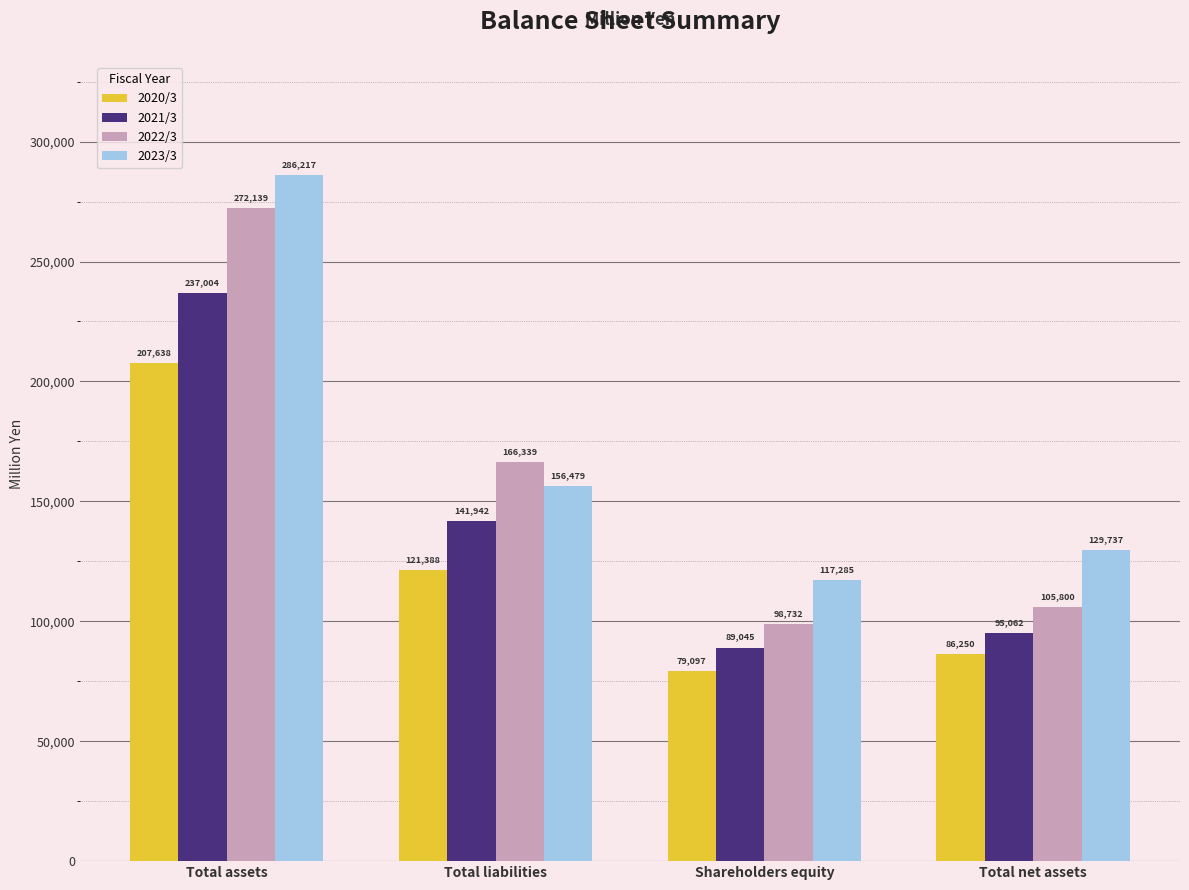

Reading right to left, list all the values displayed in this chart.

2020/3: 86250	79097	121388	207638
2021/3: 95062	89045	141942	237004
2022/3: 105800	98732	166339	272139
2023/3: 129737	117285	156479	286217